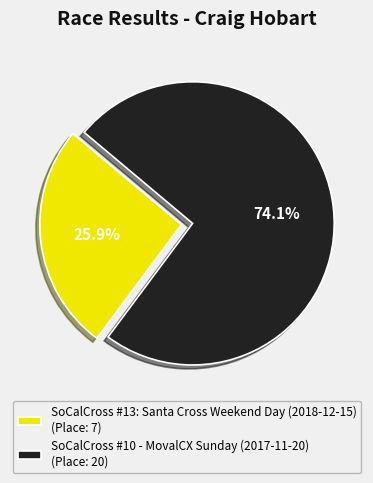

Is the sum of SoCalCross #13: Santa Cross Weekend Day (2018-12-15) and SoCalCross #10 - MovalCX Sunday (2017-11-20) greater than half?

Yes